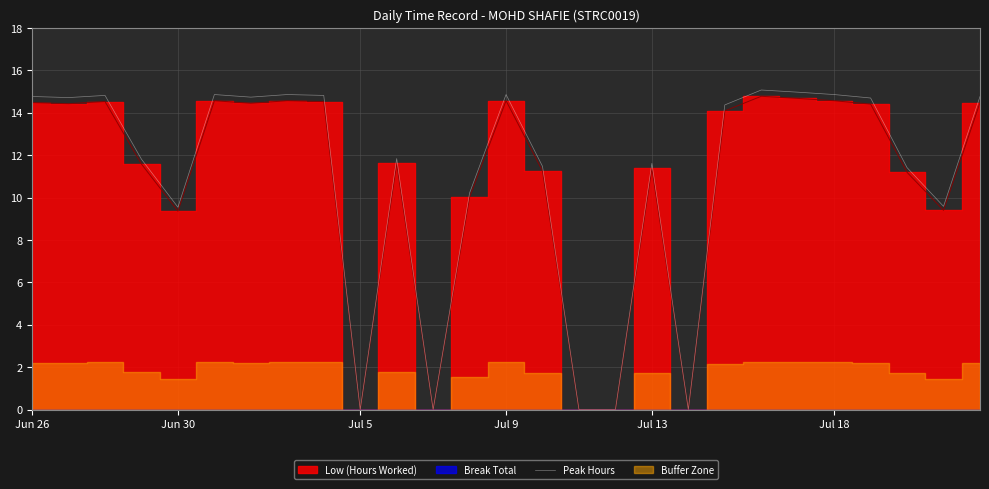

The Peak Hours series shows 14.8 at Jun 26. True or false?

True